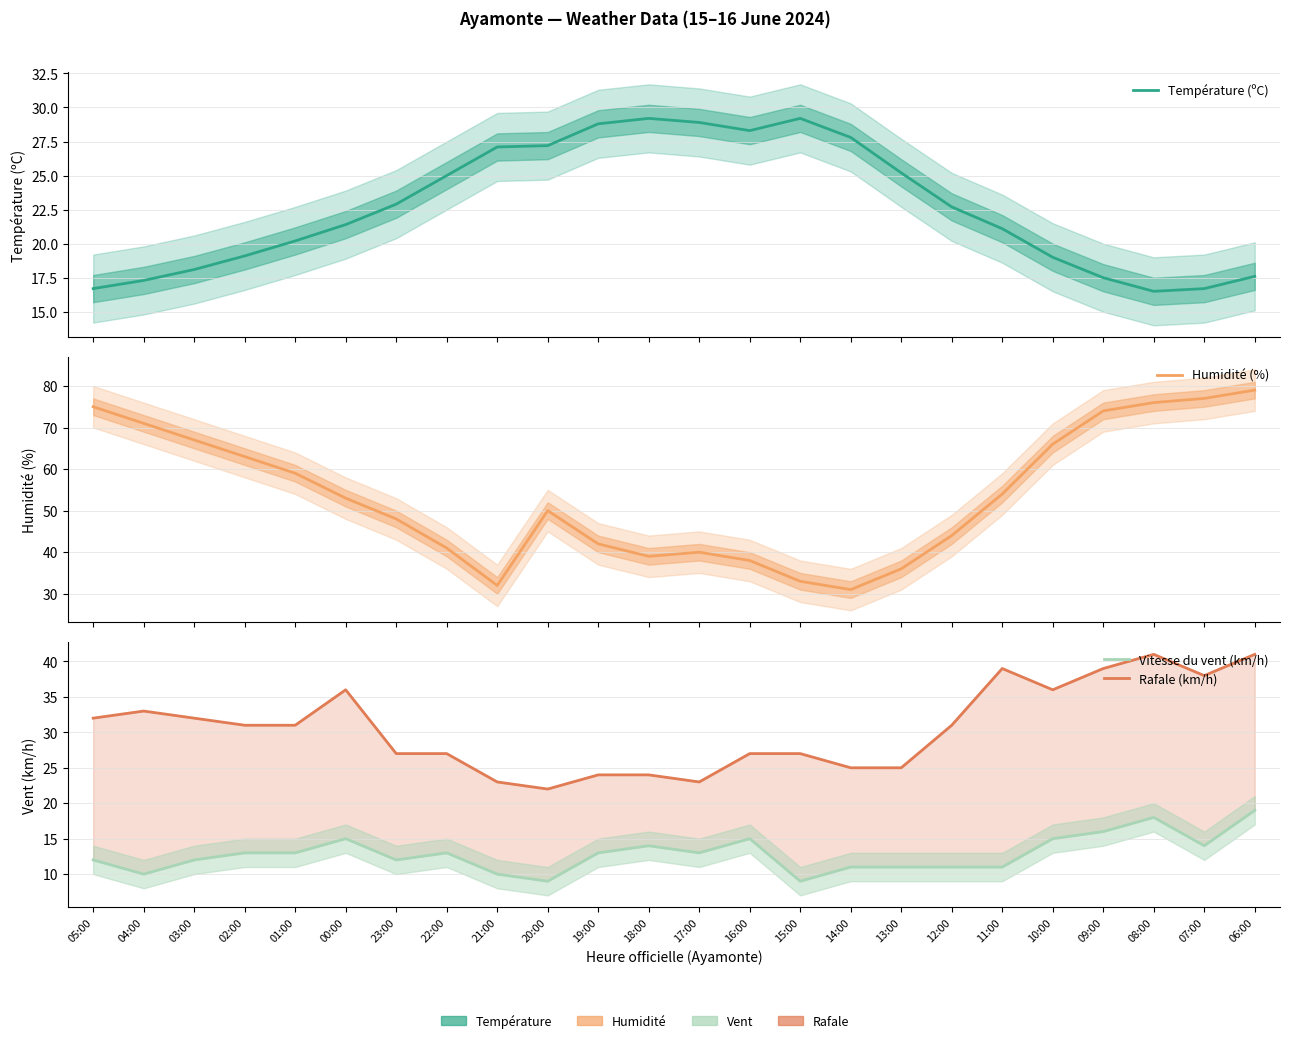

List the series in order of their overall mean, lowest first.

Vitesse du vent (km/h), Température (ºC), Rafale (km/h), Humidité (%)